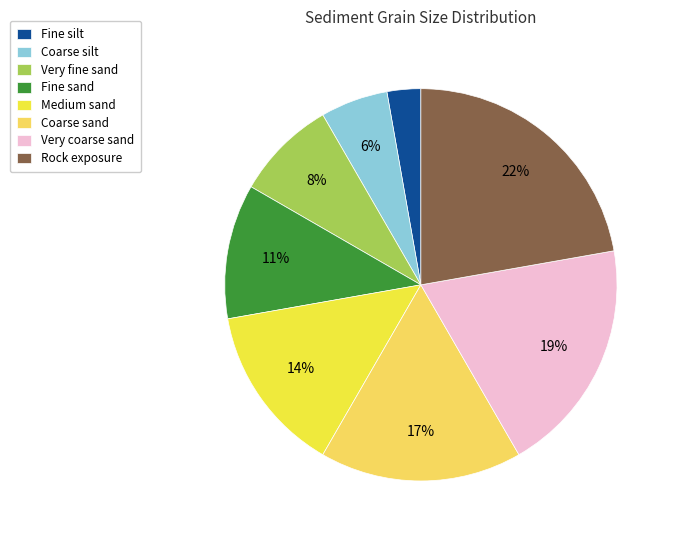

To the nearest percent, what portion does Very fine sand represent?

8%